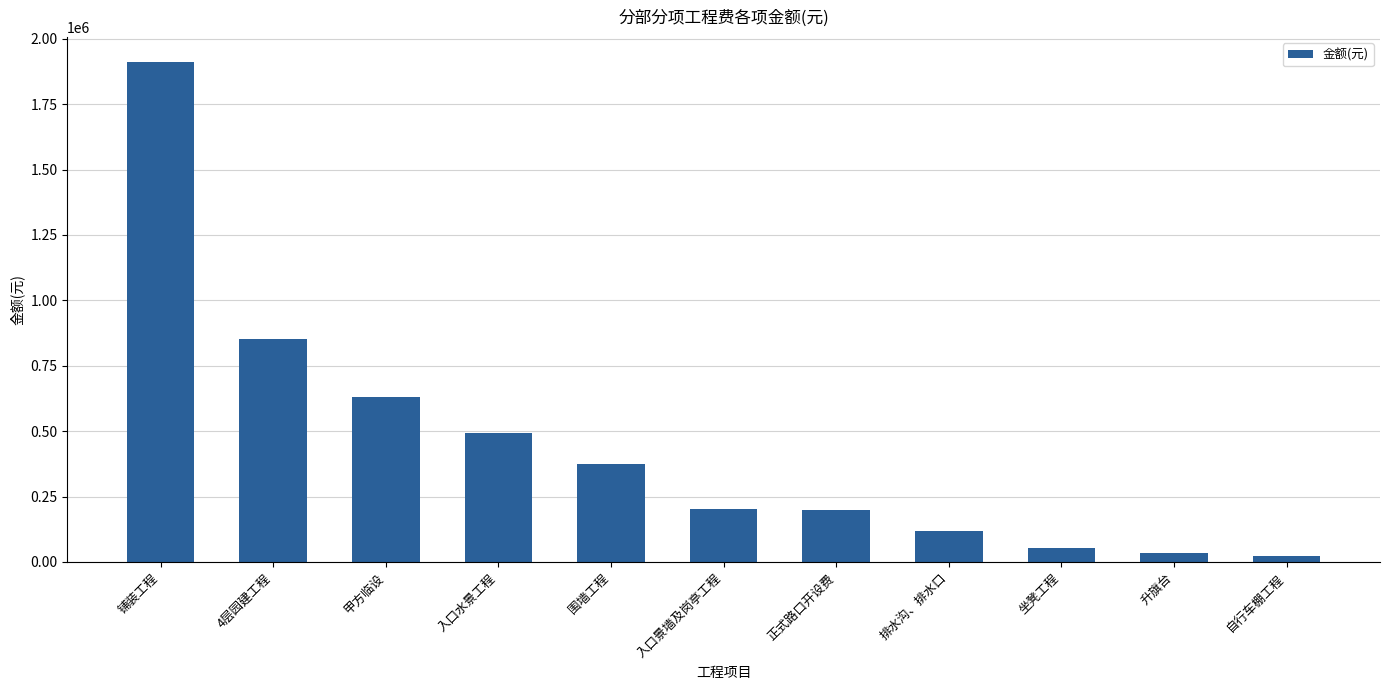

What is the average value?

444806.6